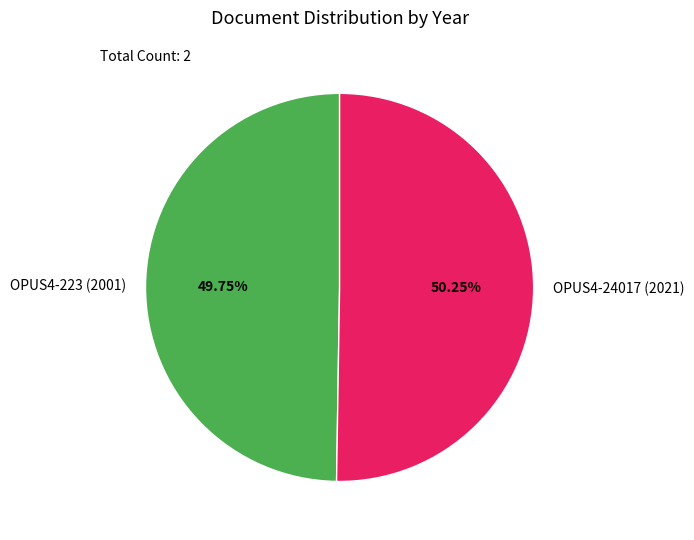

Does any single category account for the majority?

Yes